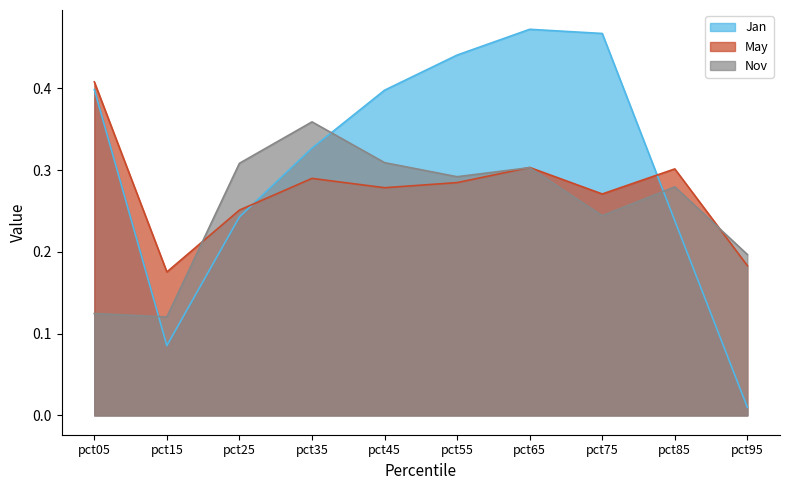

Between pct65 and pct95, which series saw the biggest shift?

Jan